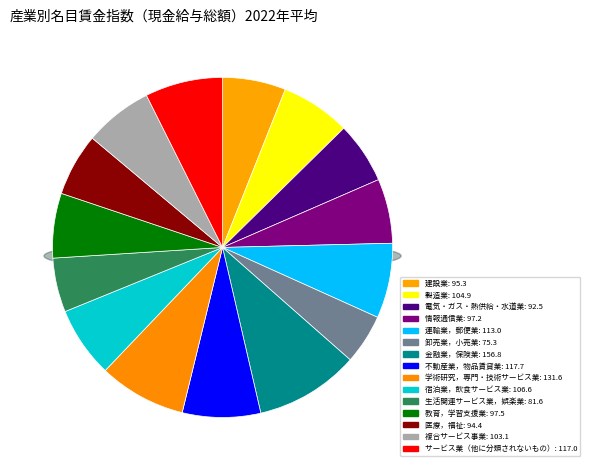

Which category has the biggest portion of the pie?

金融業，保険業